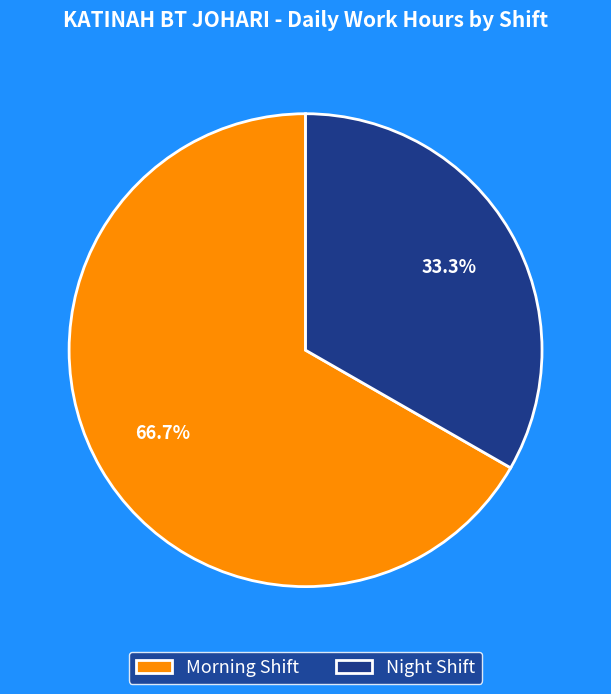

Is the sum of Night Shift and Morning Shift greater than half?

Yes